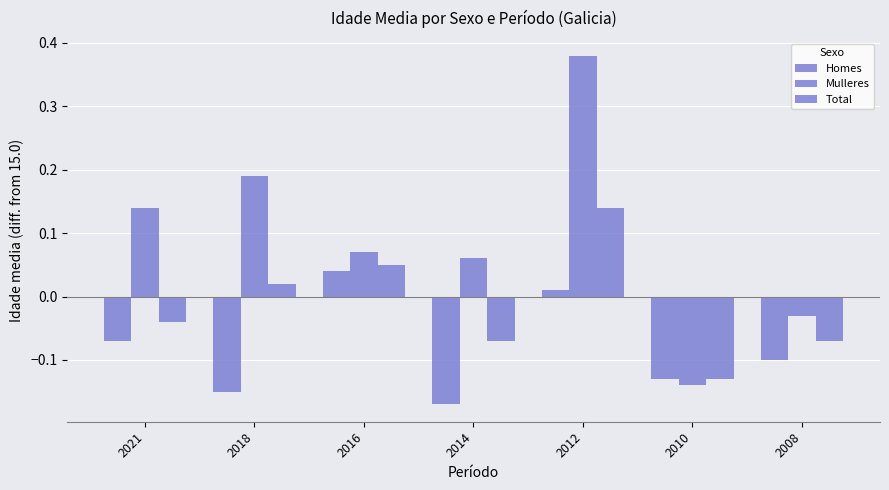

What is the average value of the Homes series?

-0.1